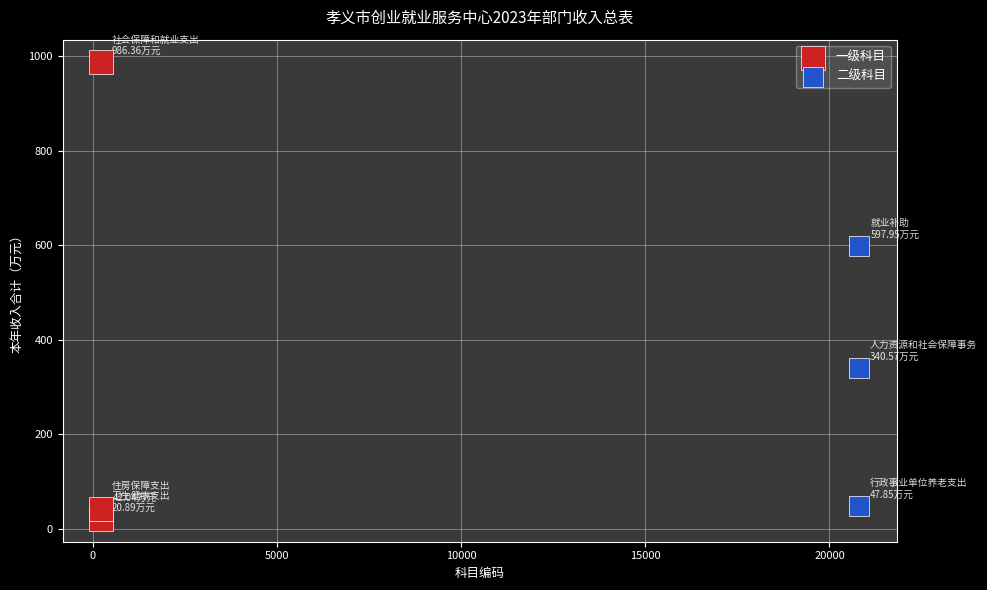

Which series reaches the maximum Y coordinate?

一级科目